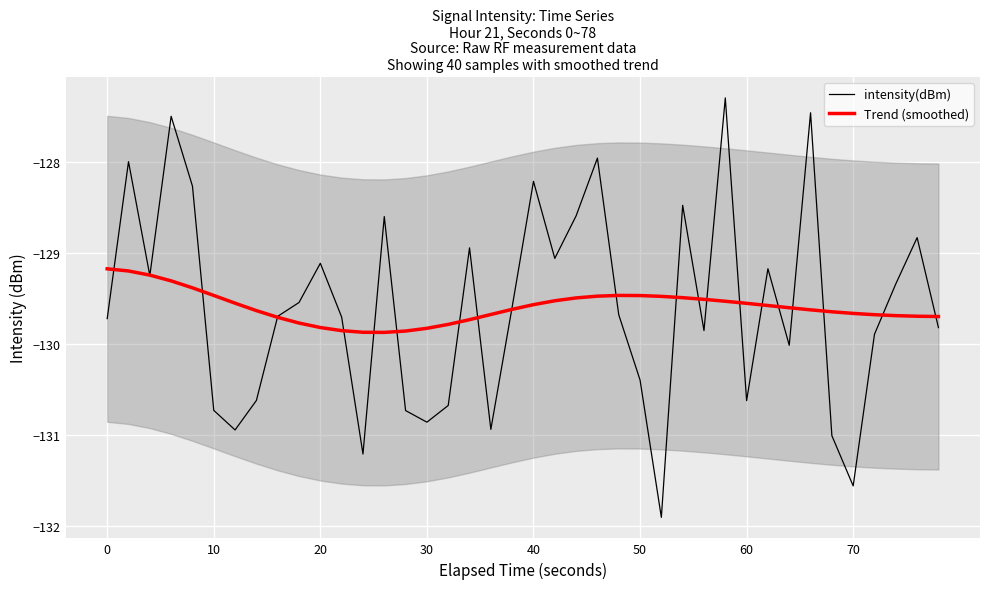

How many times do intensity(dBm) and Trend (smoothed) cross each other?

22